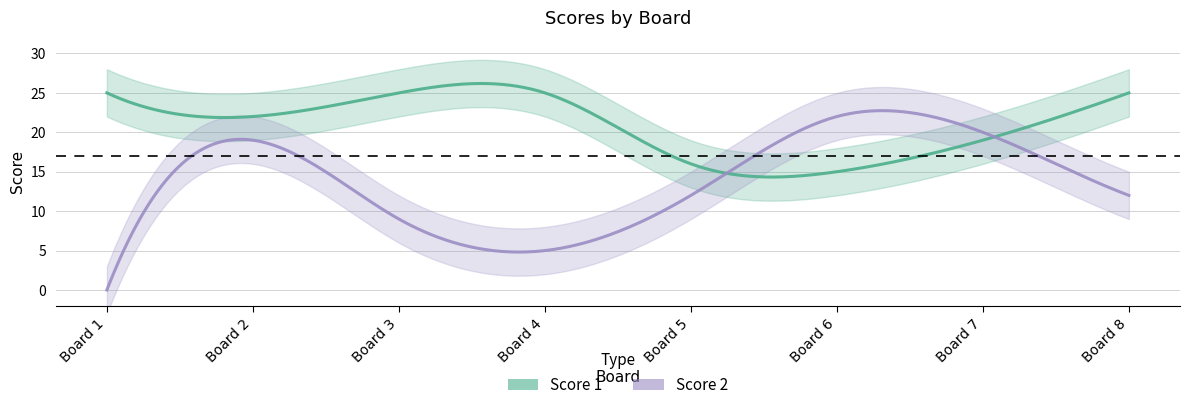

List the series in order of their overall mean, highest first.

Score 1, Score 2